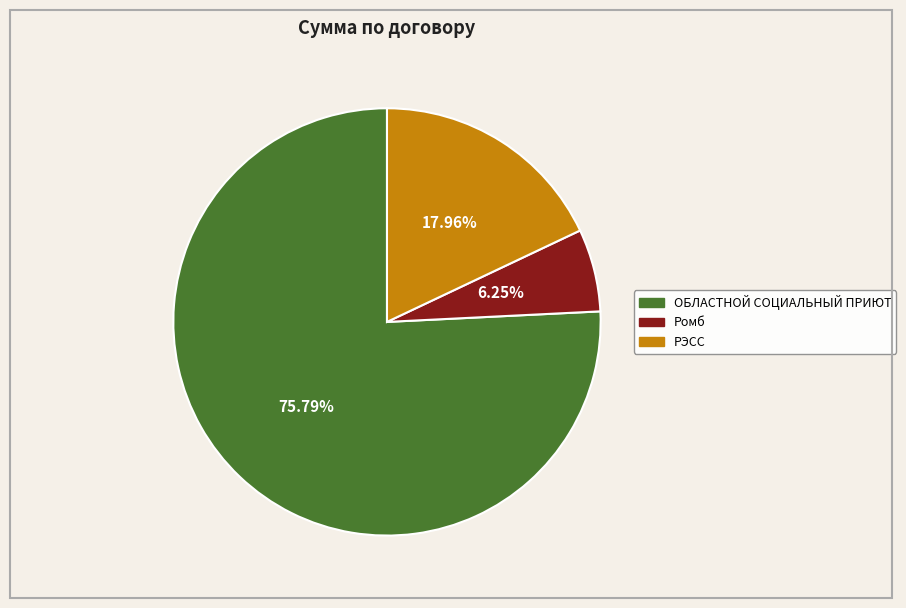

To the nearest percent, what portion does РЭСС represent?

18%